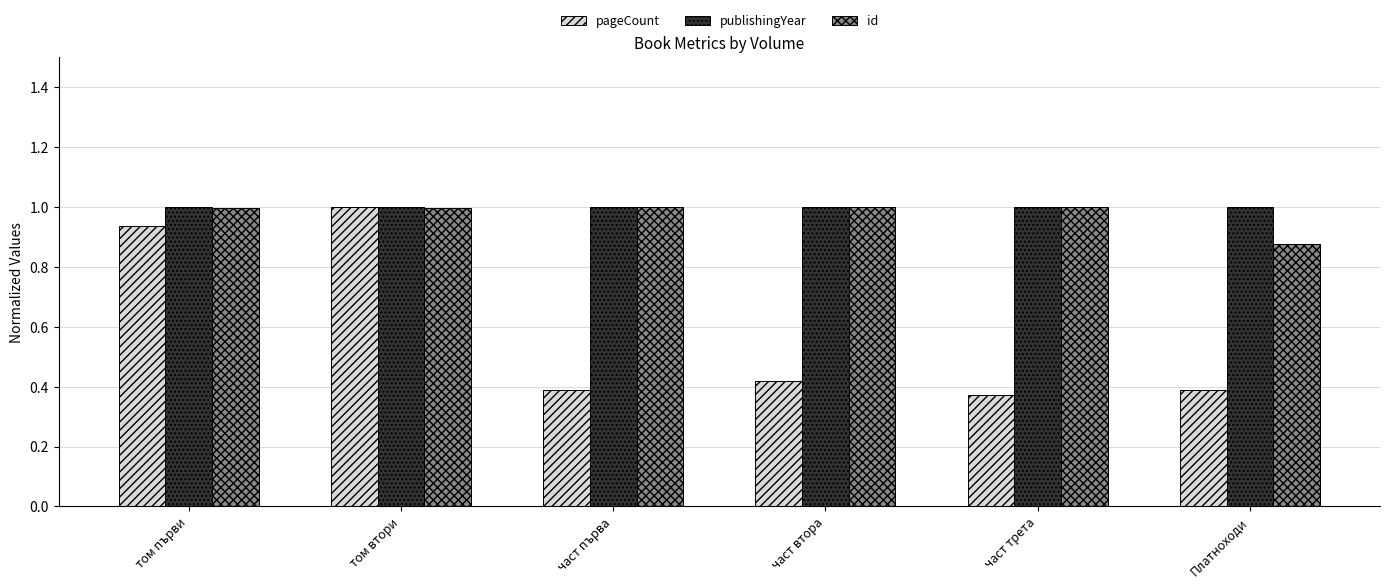

What is the label of the 3rd bar from the right?

част втора